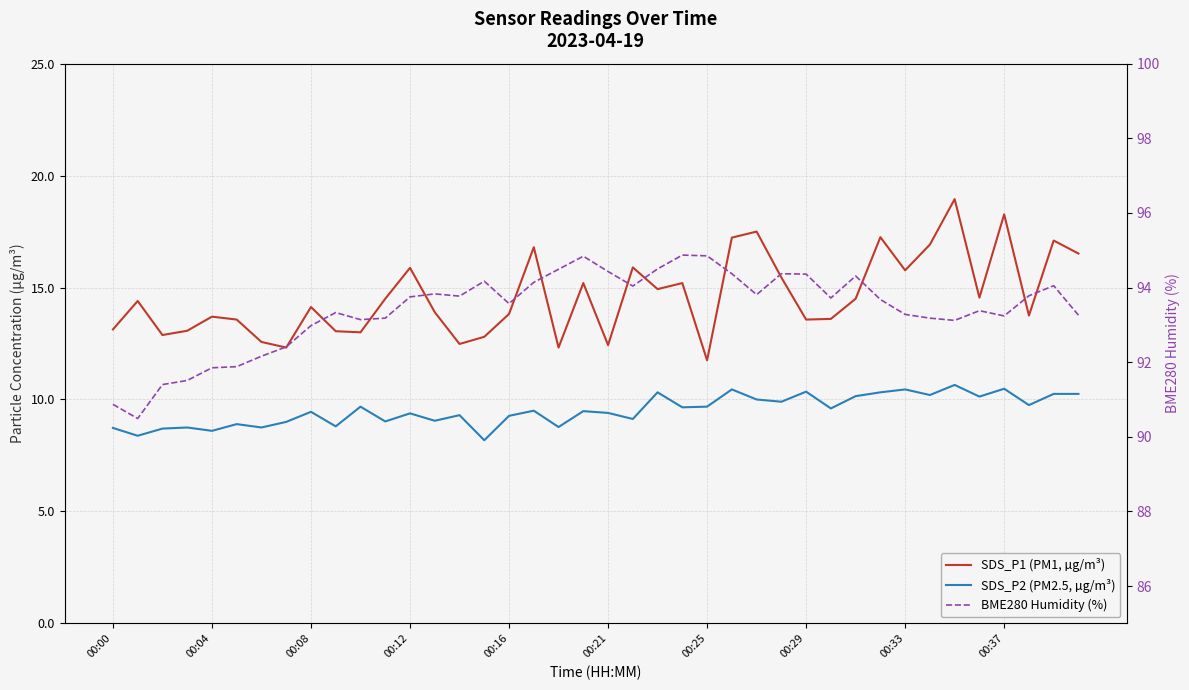

Reading left to right, transcribe all the data shown in this chart.

SDS_P1 (PM1, µg/m³): 13.1	14.4	12.9	13.1	13.7	13.6	12.6	12.3	14.1	13.1	13.0	14.5	15.9	13.9	12.5	12.8	13.8	16.8	12.3	15.2	12.4	15.9	14.9	15.2	11.8	17.2	17.5	15.4	13.6	13.6	14.5	17.2	15.8	16.9	18.9	14.6	18.3	13.8	17.1	16.5
SDS_P2 (PM2.5, µg/m³): 8.7	8.4	8.7	8.8	8.6	8.9	8.8	9.0	9.4	8.8	9.7	9.0	9.4	9.1	9.3	8.2	9.3	9.5	8.8	9.5	9.4	9.1	10.3	9.7	9.7	10.4	10.0	9.9	10.3	9.6	10.2	10.3	10.4	10.2	10.7	10.1	10.5	9.8	10.2	10.2
BME280 Humidity (%): 90.9	90.5	91.4	91.5	91.8	91.9	92.2	92.4	93.0	93.3	93.1	93.2	93.8	93.8	93.8	94.2	93.6	94.1	94.5	94.8	94.4	94.0	94.5	94.9	94.8	94.4	93.8	94.4	94.4	93.7	94.3	93.7	93.3	93.2	93.1	93.4	93.2	93.8	94.0	93.3